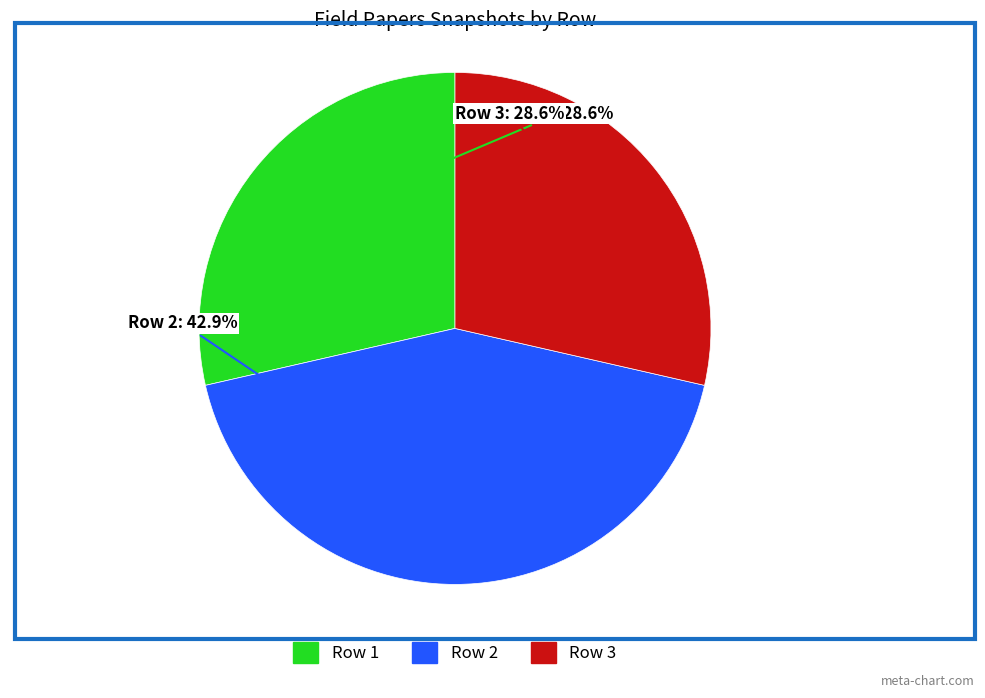

Between Row 1 and Row 2, which is larger?

Row 2